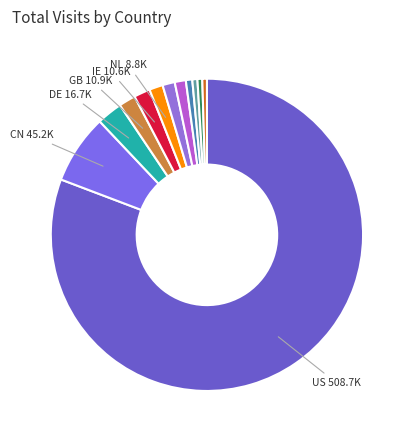

To the nearest percent, what is the difference between the largest and smallest slice percentages?

80%